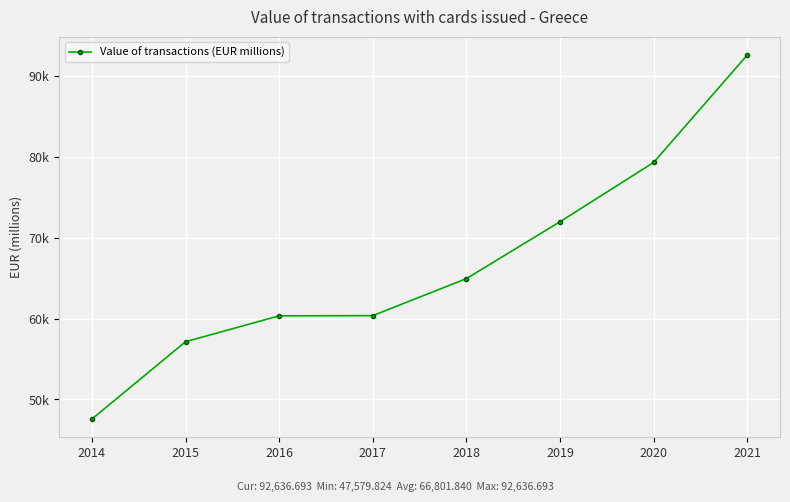

Is this an area chart (filled region under the line)?

No